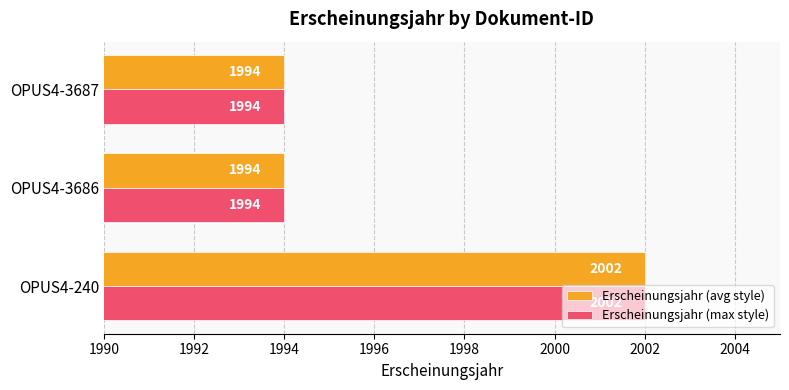

The value of Erscheinungsjahr (avg style) at OPUS4-3687 is 1994. True or false?

True